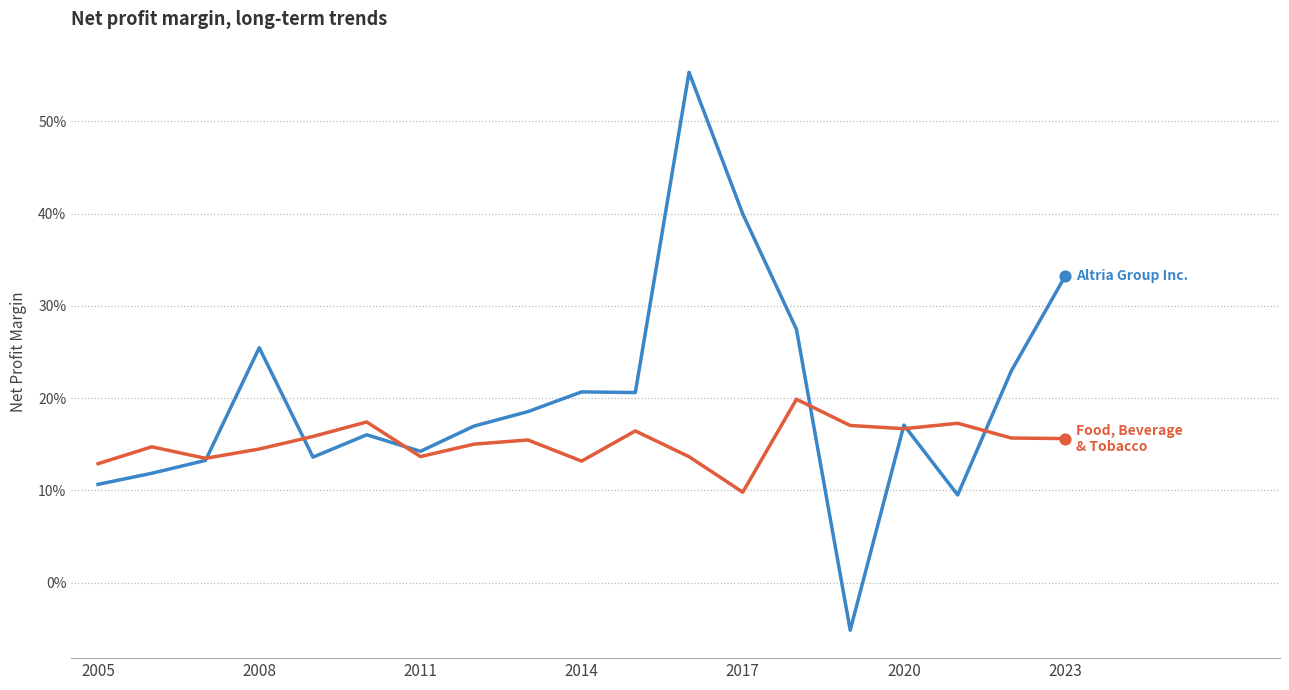

Does the chart have visible grid lines?

Yes